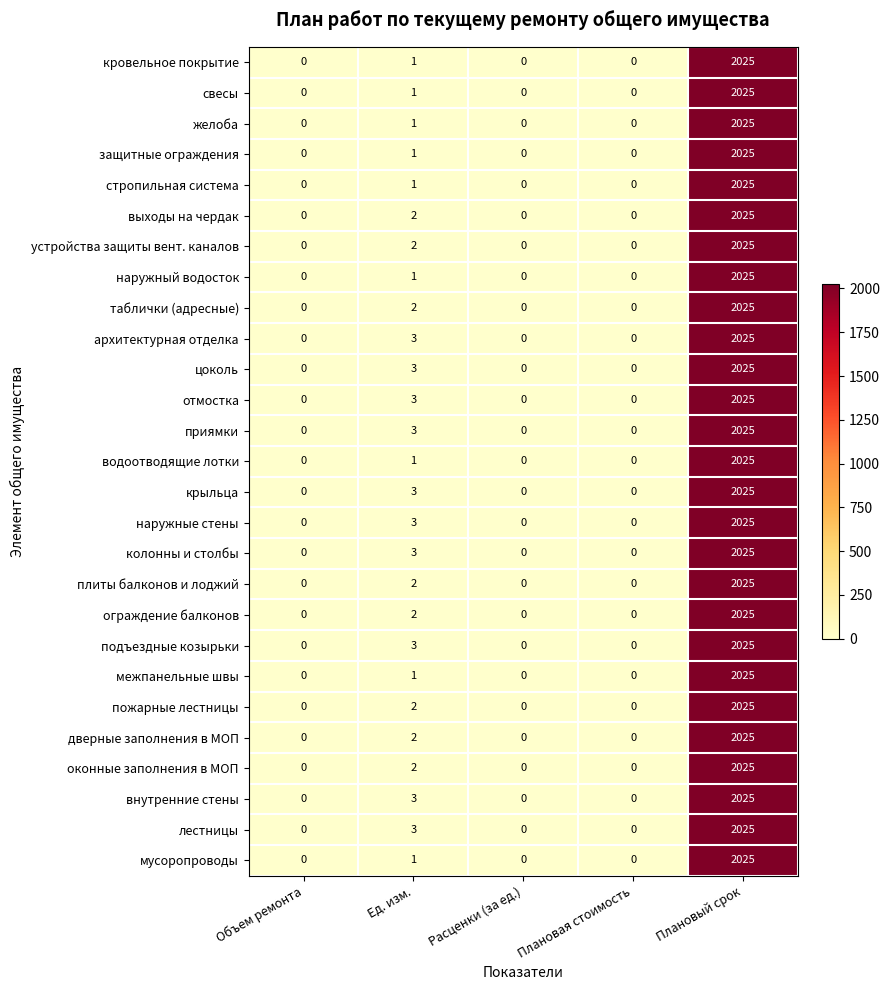

Which category has the highest value in the устройства защиты вент. каналов series?

Плановый срок